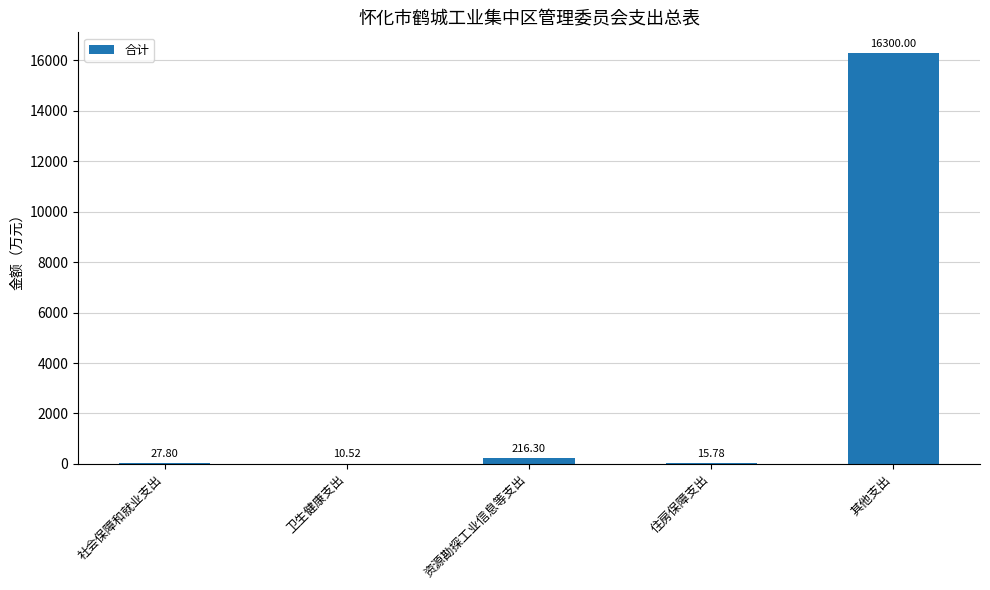

True or false: the data shows 27.8 at 社会保障和就业支出.

True